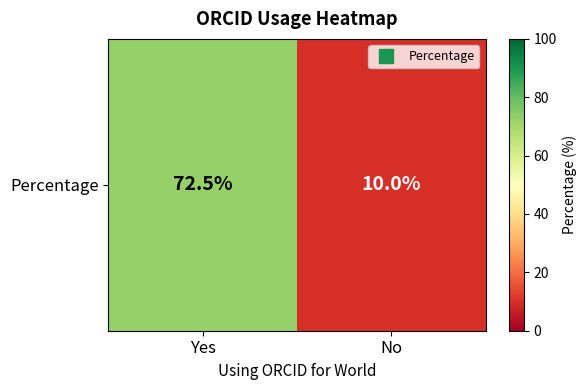

The chart shows a value of 72.5 at Yes. True or false?

True